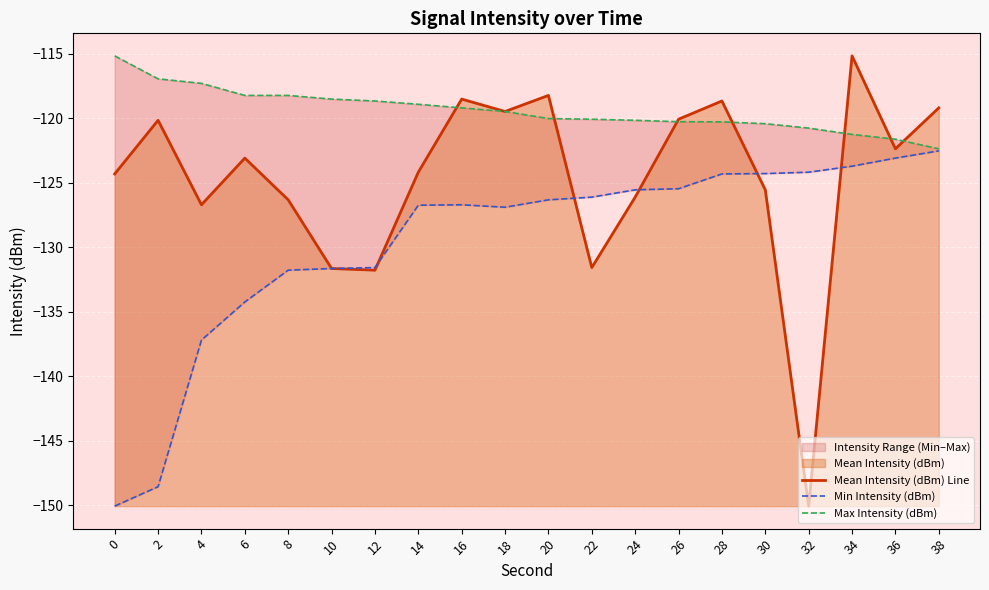

Reading left to right, extract all data points from this chart.

Mean Intensity (dBm) Line: 0=-124.3	2=-120.2	4=-126.7	6=-123.1	8=-126.3	10=-131.7	12=-131.8	14=-124.2	16=-118.5	18=-119.5	20=-118.2	22=-131.6	24=-126.1	26=-120.1	28=-118.7	30=-125.6	32=-150.1	34=-115.2	36=-122.4	38=-119.2
Min Intensity (dBm): 0=-150.1	2=-148.6	4=-137.2	6=-134.2	8=-131.8	10=-131.7	12=-131.6	14=-126.8	16=-126.7	18=-126.9	20=-126.3	22=-126.1	24=-125.6	26=-125.5	28=-124.3	30=-124.3	32=-124.2	34=-123.7	36=-123.1	38=-122.5
Max Intensity (dBm): 0=-115.2	2=-117.0	4=-117.3	6=-118.2	8=-118.2	10=-118.5	12=-118.7	14=-118.9	16=-119.2	18=-119.5	20=-120.0	22=-120.1	24=-120.2	26=-120.3	28=-120.3	30=-120.4	32=-120.8	34=-121.3	36=-121.6	38=-122.4